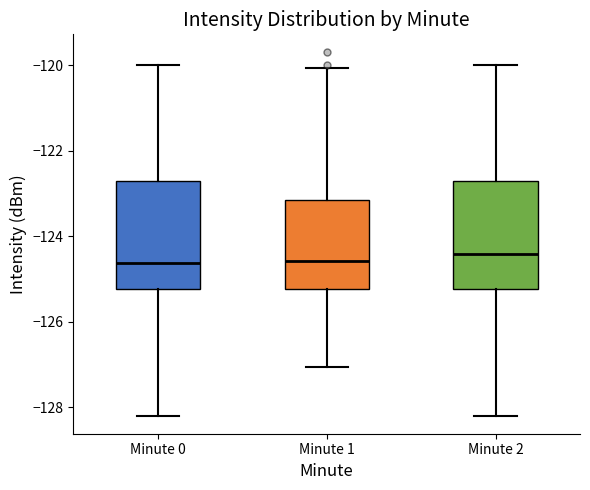

Reading left to right, transcribe this box plot: for each box, give where its median line is, the range the box spans, and where its two whiskers end, as read against the y-axis. The values are not printed on the chart, so give them approximately, as read against the axis.

Minute 0: median -124.6, box -125.2 to -122.8, whiskers -128.2 to -120.0
Minute 1: median -124.6, box -125.2 to -123.2, whiskers -127.0 to -120.0
Minute 2: median -124.4, box -125.2 to -122.8, whiskers -128.2 to -120.0